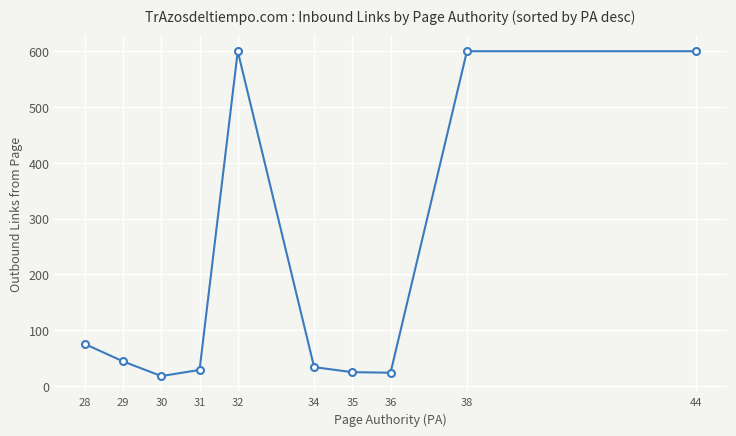

Where is the data nearest to the value 309?

28